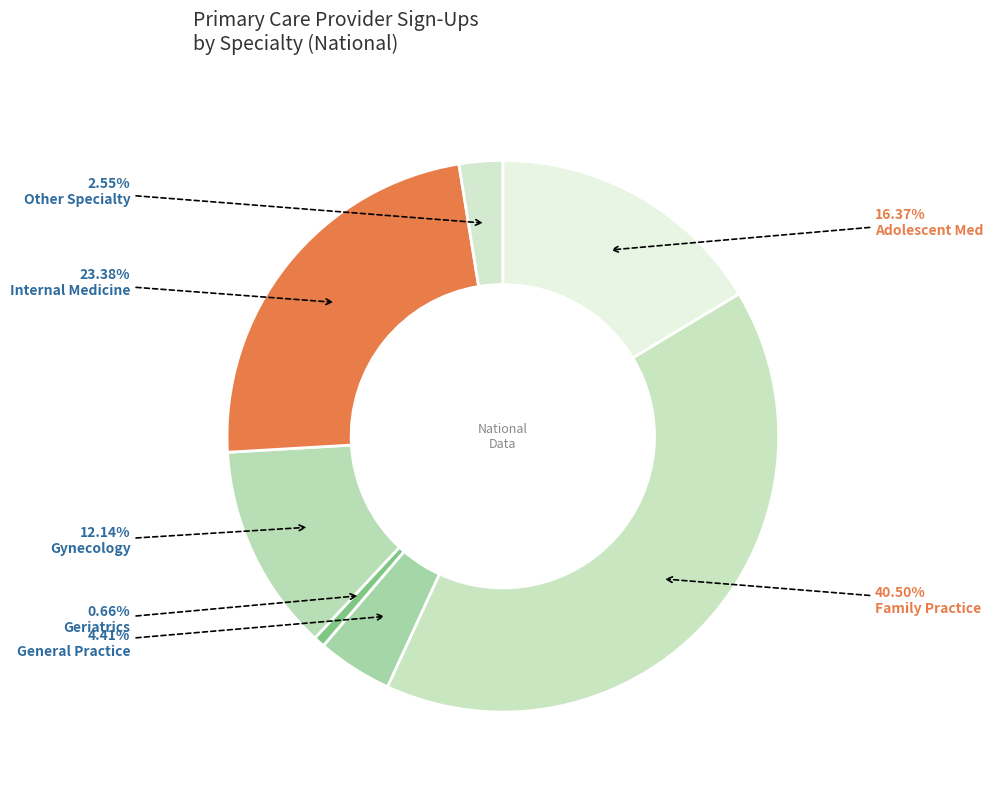

Do Internal Medicine and Adolescent Med together represent more than half of the pie?

No